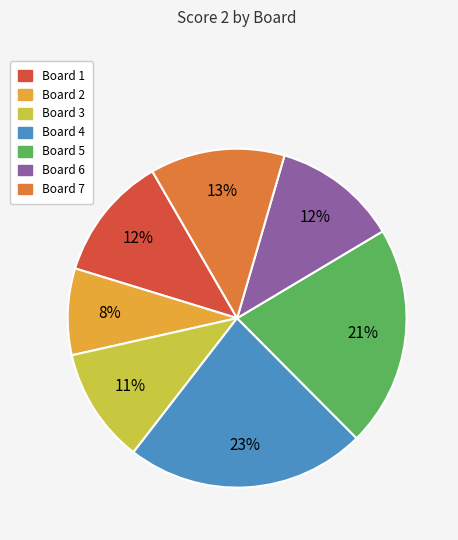

Is there a majority slice in this chart?

No